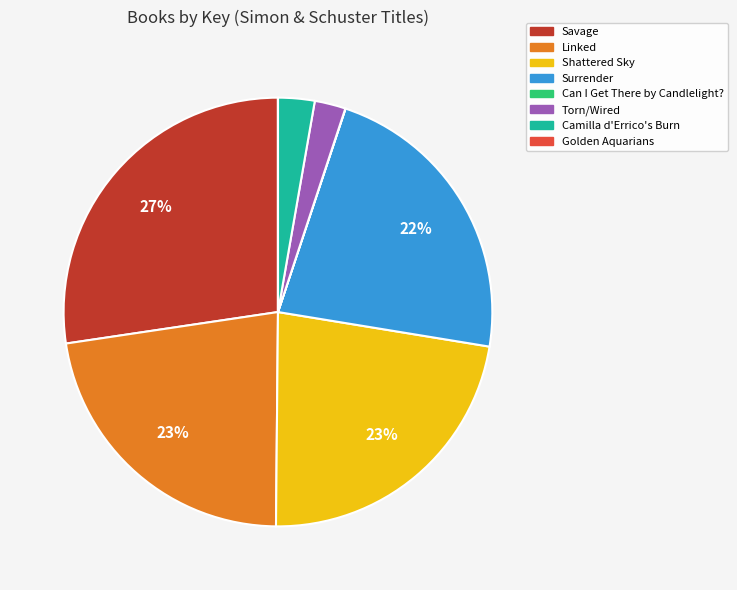

The Savage slice represents 27% of the pie. True or false?

True